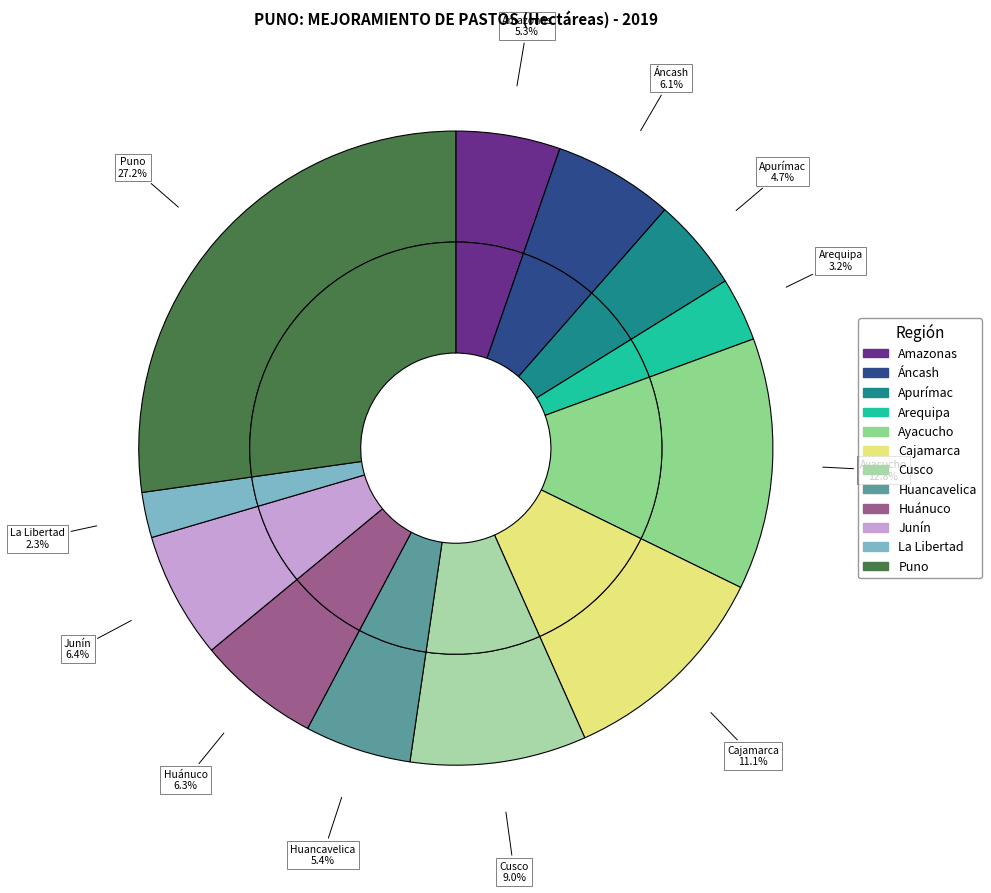

Count the number of slices in the pie.

12